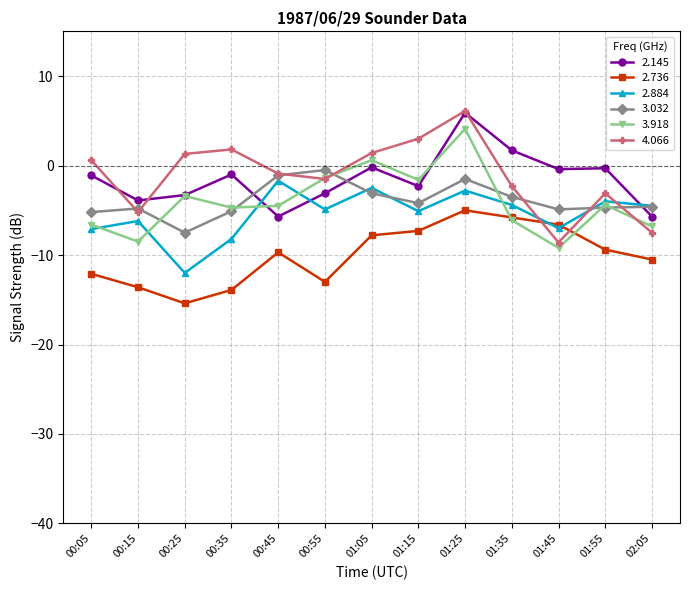

What is the label of the 4th point from the left?

00:35